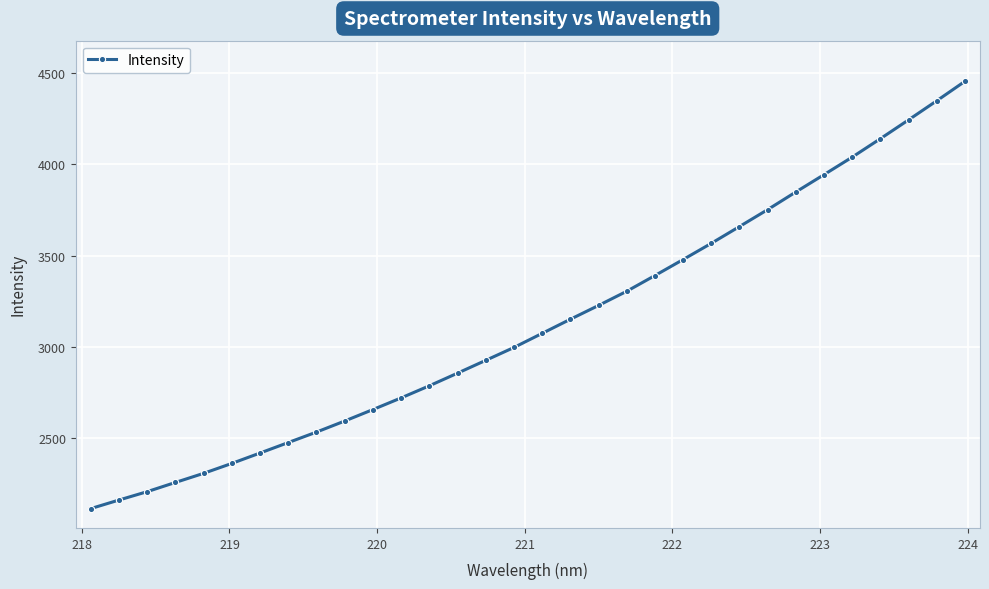

Reading right to left, transcribe all the data shown in this chart.

4453.8	4347.3	4242.8	4139.8	4038.9	3943.1	3848.1	3751.5	3658.8	3566.9	3478.2	3390.6	3304.5	3226.8	3151.2	3074.0	2996.8	2926.3	2856.2	2787.0	2720.7	2656.8	2594.1	2533.5	2476.2	2418.8	2362.0	2307.6	2257.7	2207.3	2161.4	2114.5